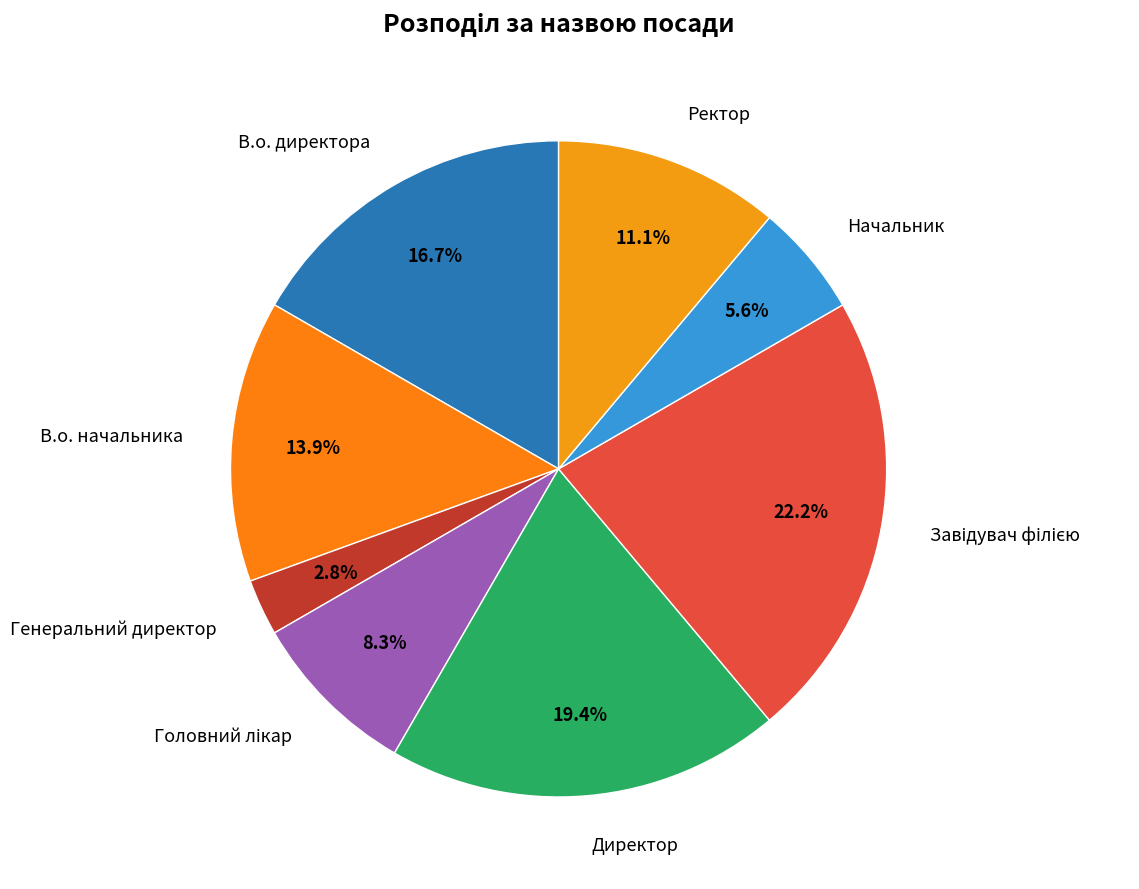

What percentage do Директор and В.о. начальника together represent?

33.3%